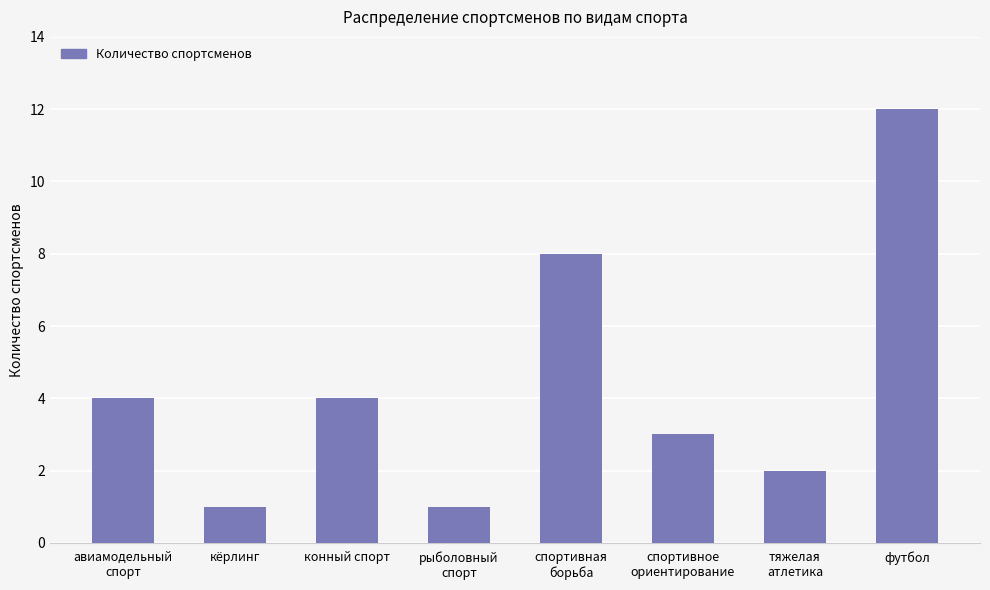

True or false: the data shows 12 at футбол.

True